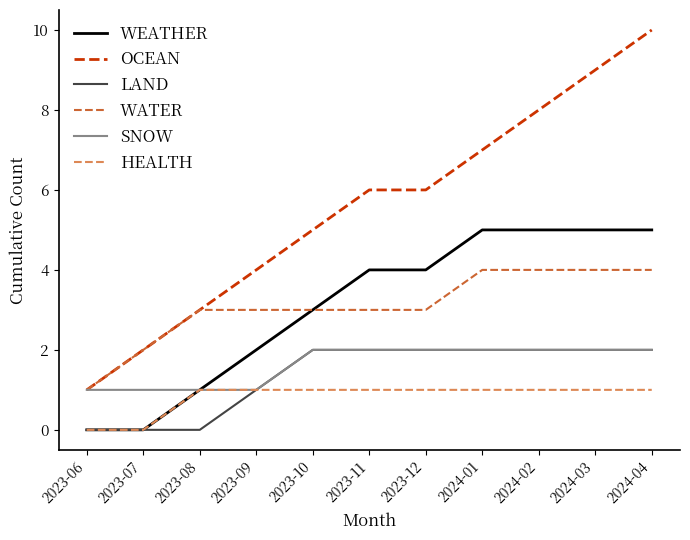

Which series has the largest range (max minus min)?

OCEAN